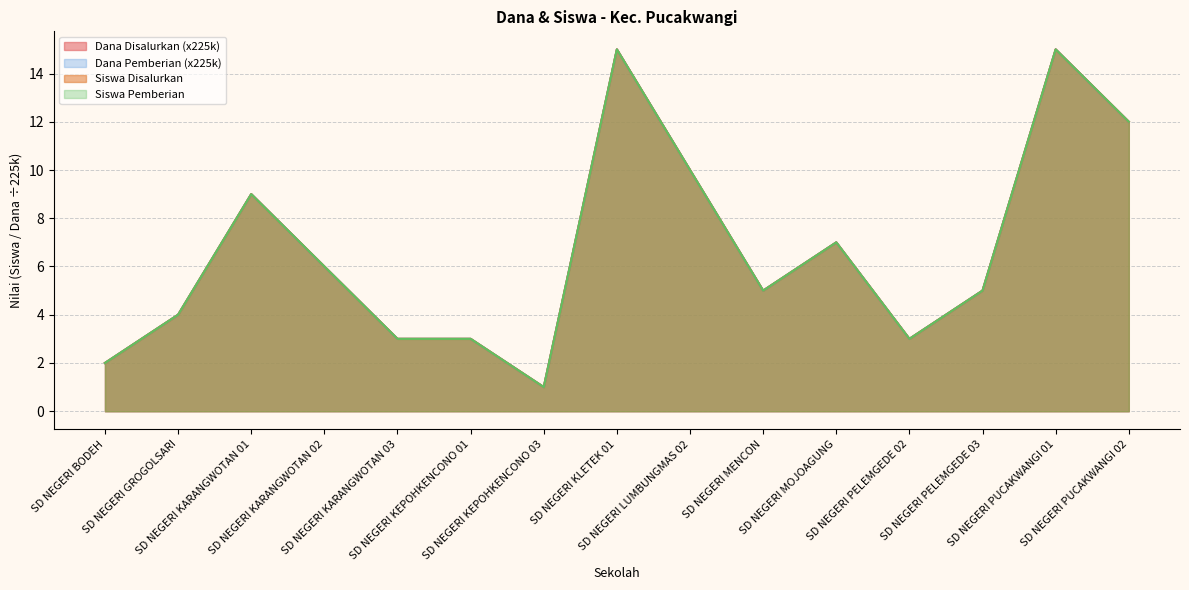

How many data points does each series have?

15